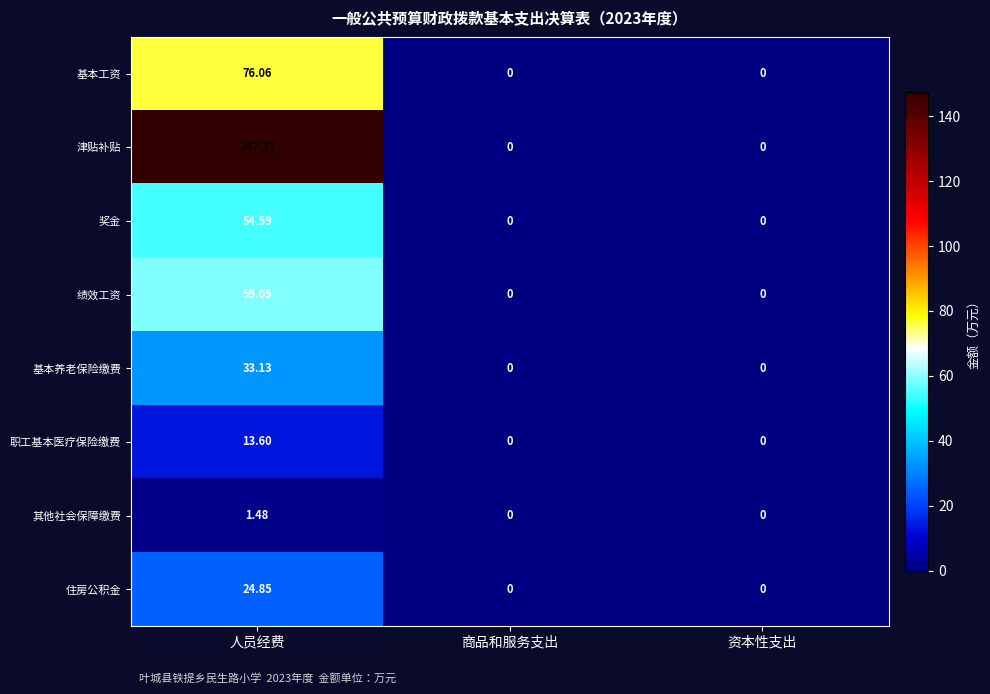

At which label does 基本工资 reach its peak?

人员经费